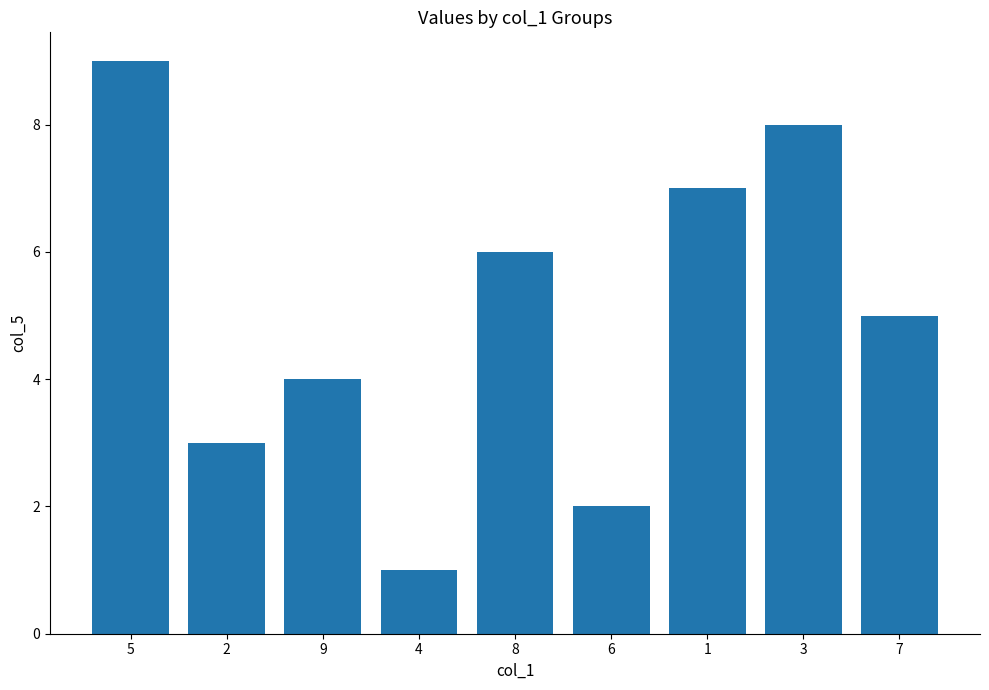

What is the change in value from 1 to 3?

+1